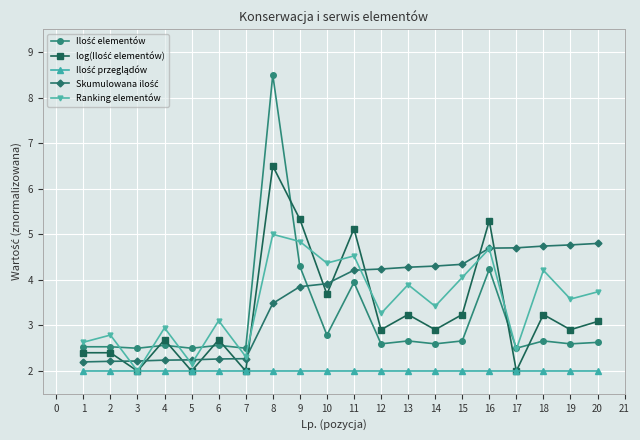

At how many categories does at least one series exceed 6?

1